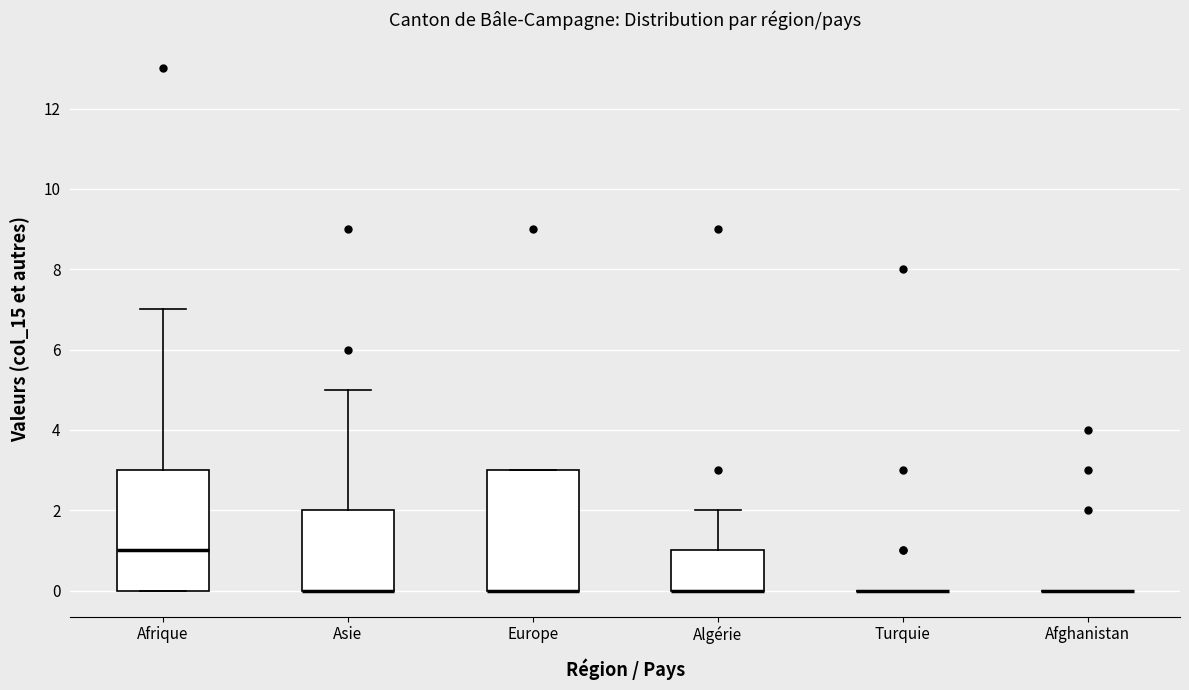

Reading left to right, read every box against the y-axis: the position of its median line, the range the box covers, and the ends of its whiskers. The values are not printed on the chart, so give them approximately, as read against the axis.

Afrique: median 1, box 0 to 3, whiskers 0 to 7
Asie: median 0 (drawn on the box's lower edge), box 0 to 2, whiskers 0 to 5
Europe: median 0 (drawn on the box's lower edge), box 0 to 3, whiskers 0 to 3
Algérie: median 0 (drawn on the box's lower edge), box 0 to 1, whiskers 0 to 2
Turquie: box collapsed to a line at 0, whiskers 0 to 0
Afghanistan: box collapsed to a line at 0, whiskers 0 to 0